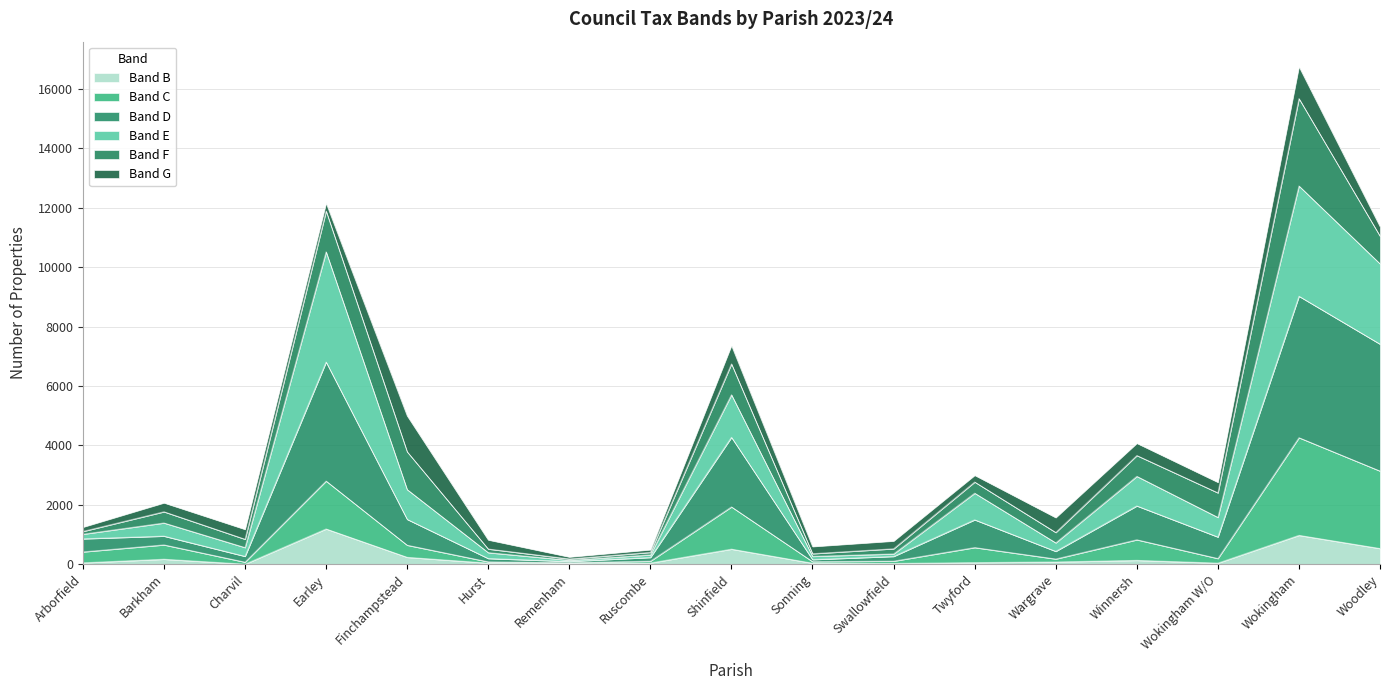

What is the highest value of the Band B series?

1187